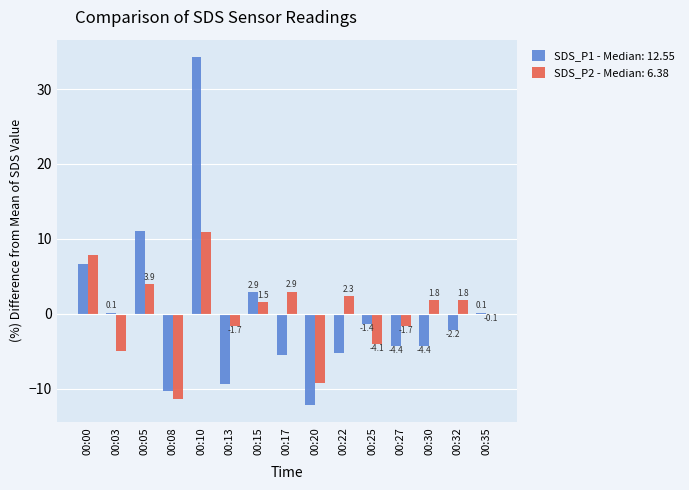

At which category is the sum across all series the highest?

00:10